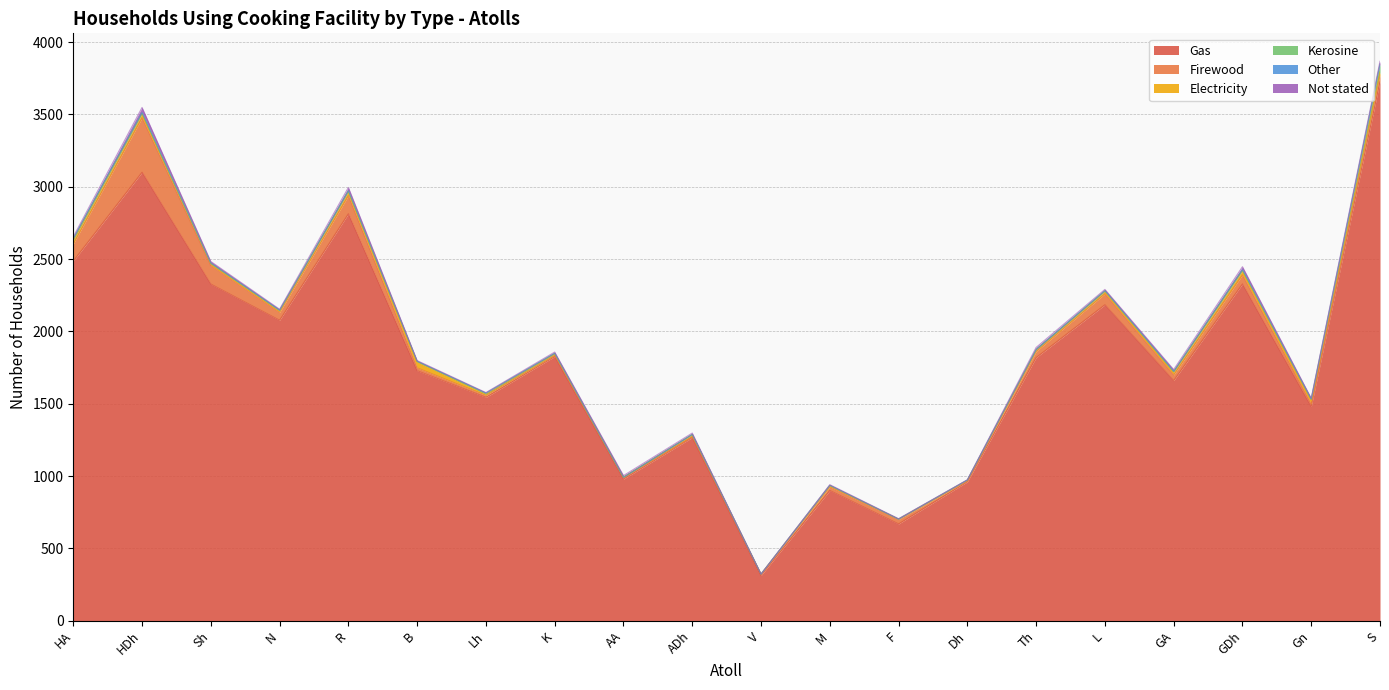

True or false: Other and Gas cross at least once.

False